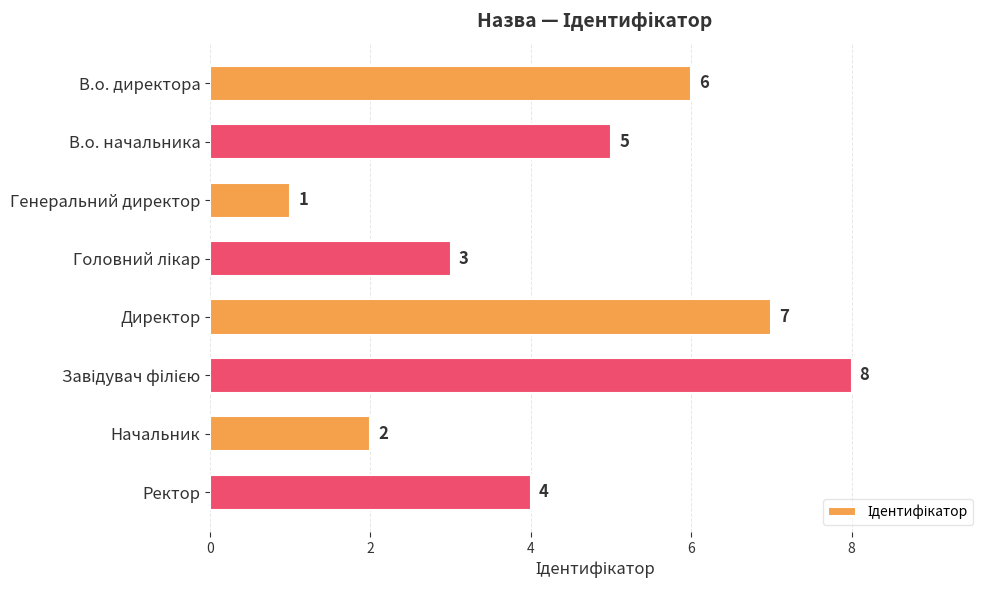

Reading top to bottom, transcribe all the data shown in this chart.

6	5	1	3	7	8	2	4